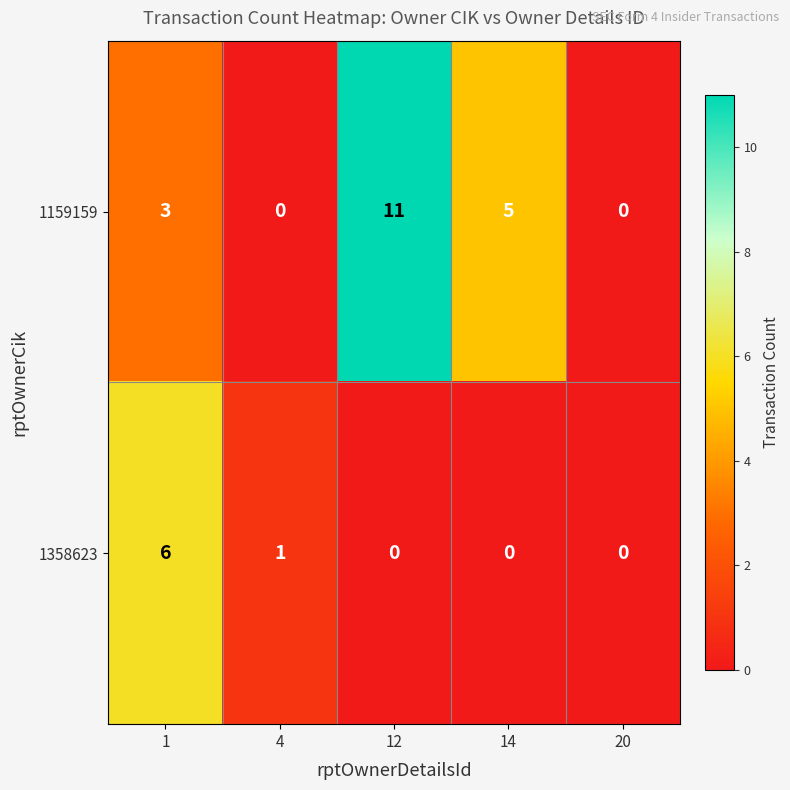

How many data points does each series have?

5